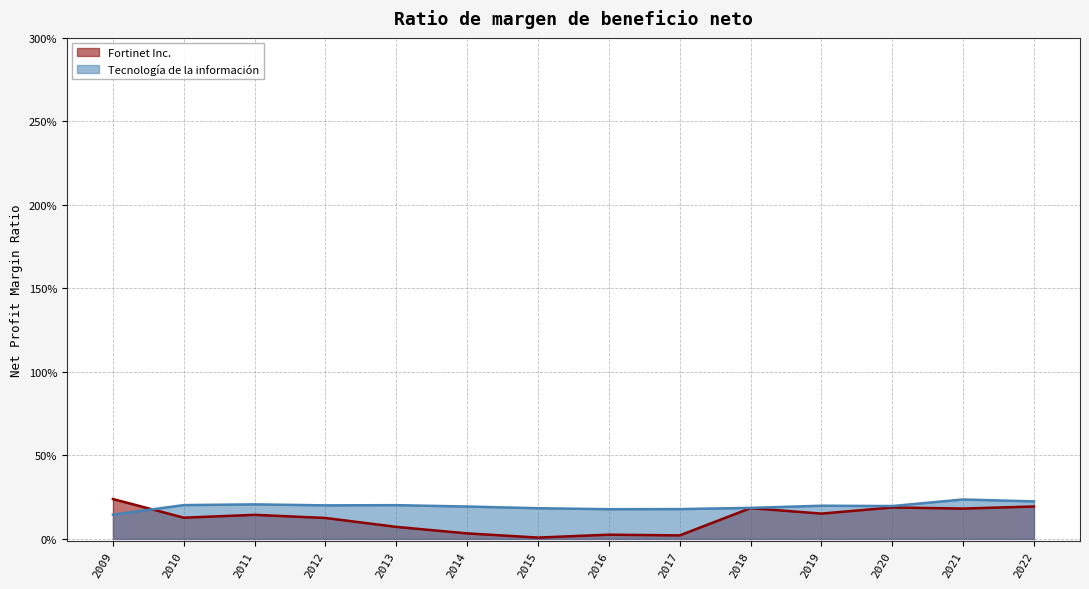

Where is the first local minimum for Fortinet Inc.?

2010